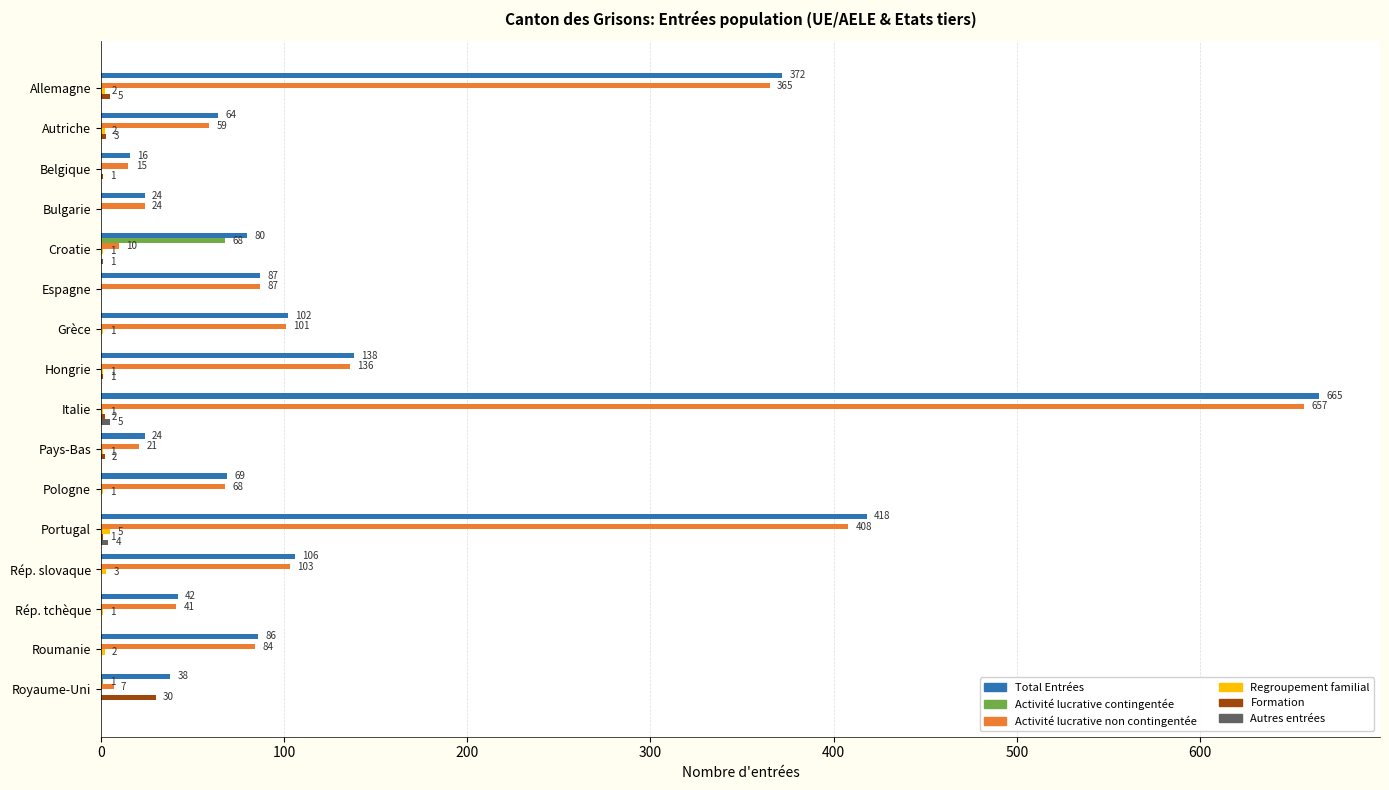

Which category has the highest value across all series?

Italie